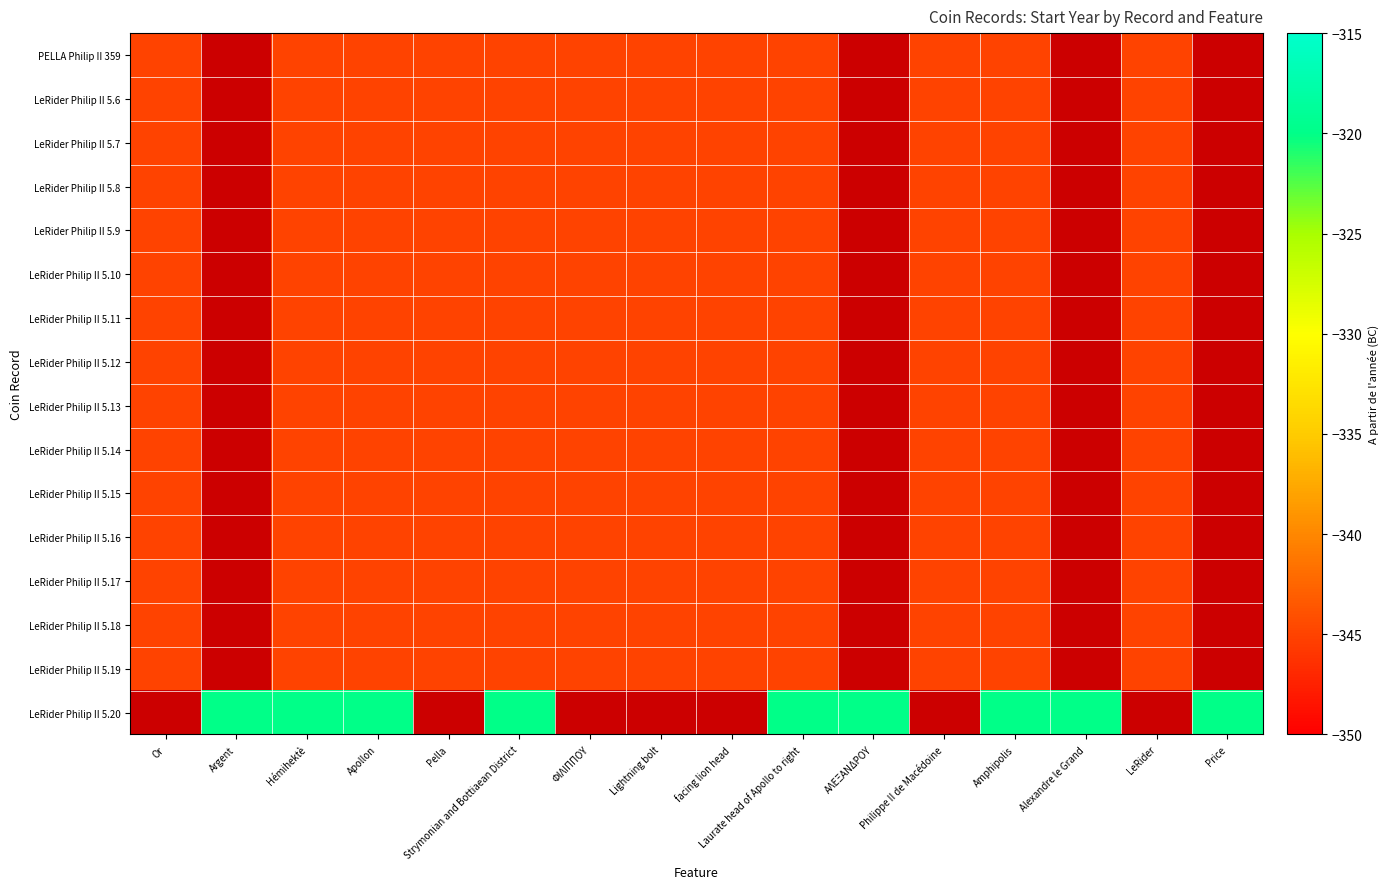

Between Lightning bolt and Laurate head of Apollo to right, which is larger?

Lightning bolt